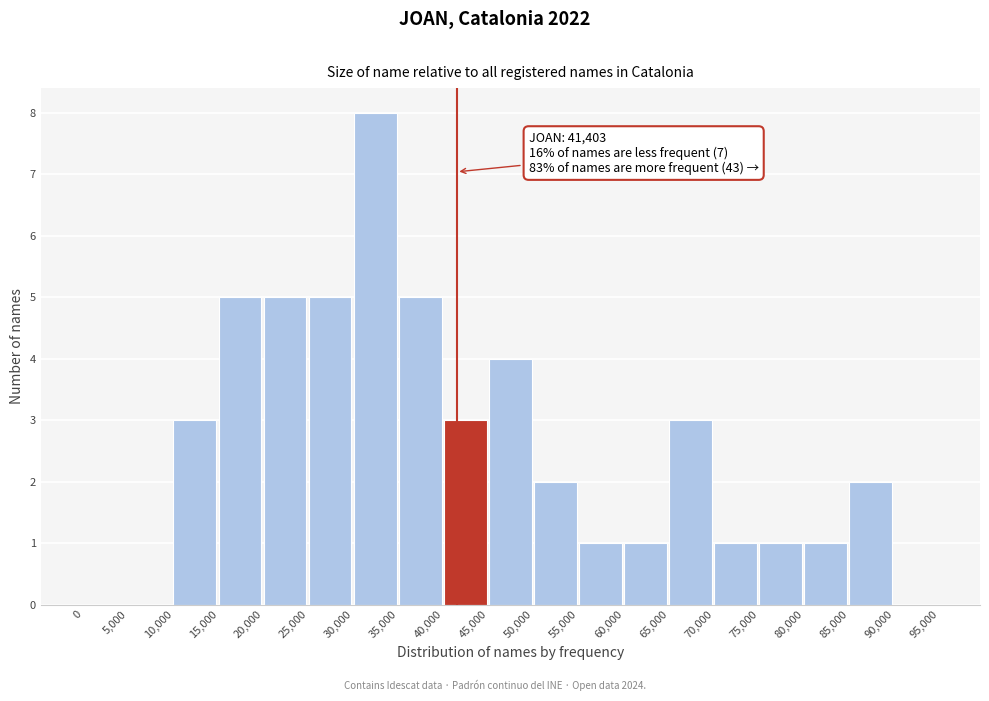

Over which range of the x-axis is the bar tallest?

30,000 to 35,000